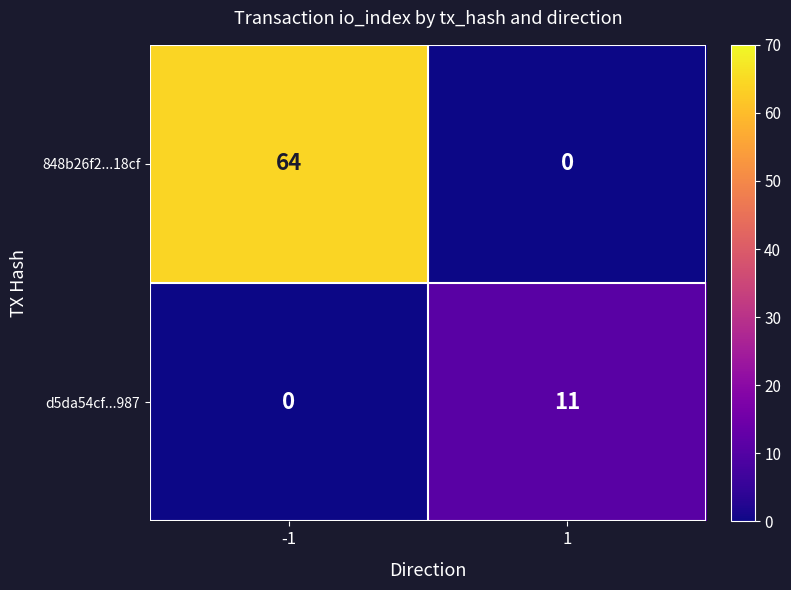

What is the maximum value shown in the chart?

64